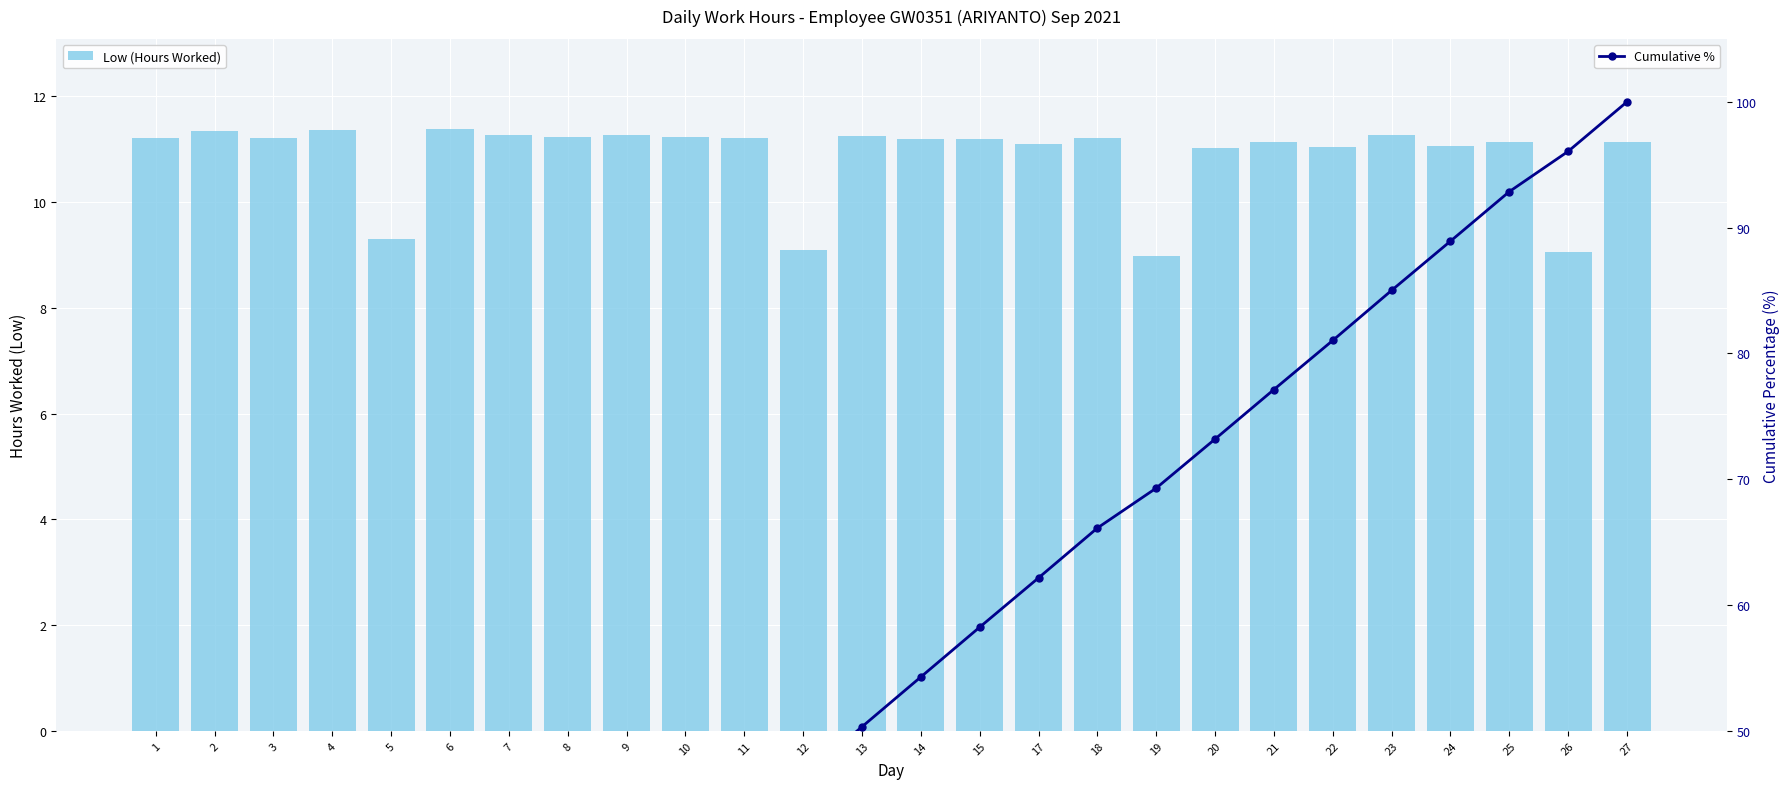

What is the value of the Cumulative % bar at the 1st from the left?

4.0